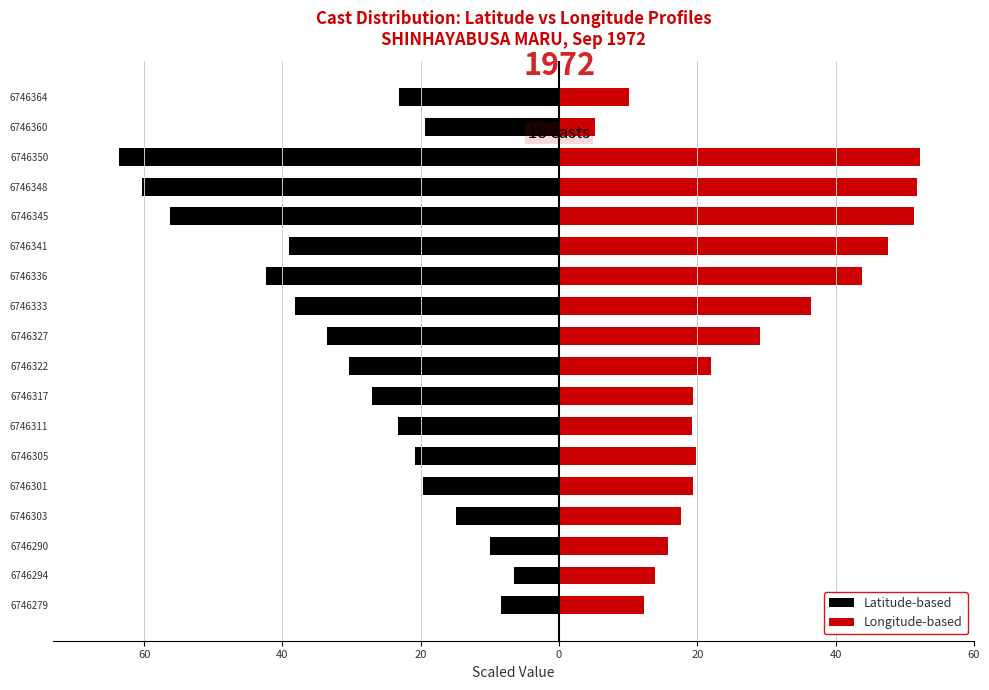

What is the maximum value shown in the chart?

52.2